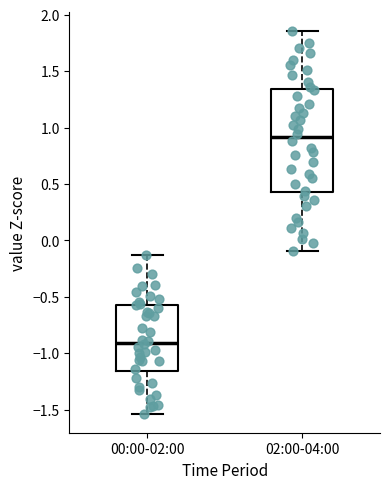

Reading left to right, transcribe this box plot: for each box, give where its median line is, the range the box spans, and where its two whiskers end, as read against the y-axis. The values are not printed on the chart, so give them approximately, as read against the axis.

00:00-02:00: median -0.90, box -1.15 to -0.55, whiskers -1.55 to -0.15
02:00-04:00: median 0.90, box 0.45 to 1.35, whiskers -0.10 to 1.85